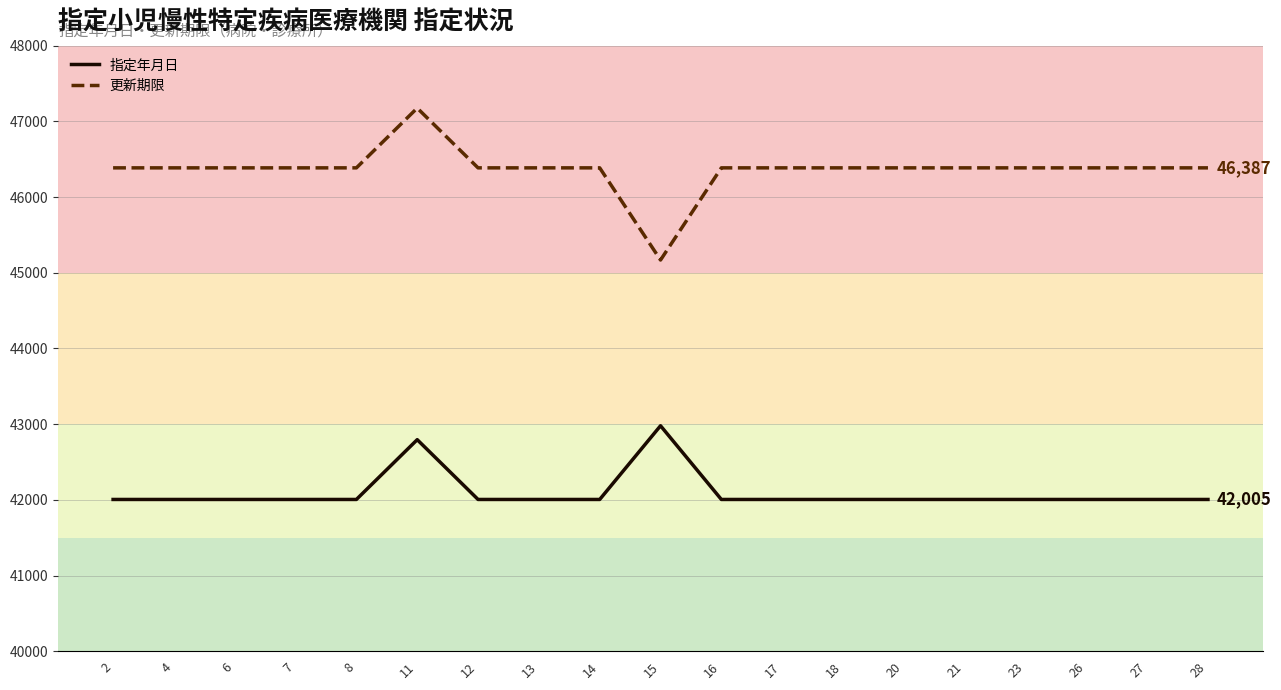

What is the minimum value shown in the chart?

42005